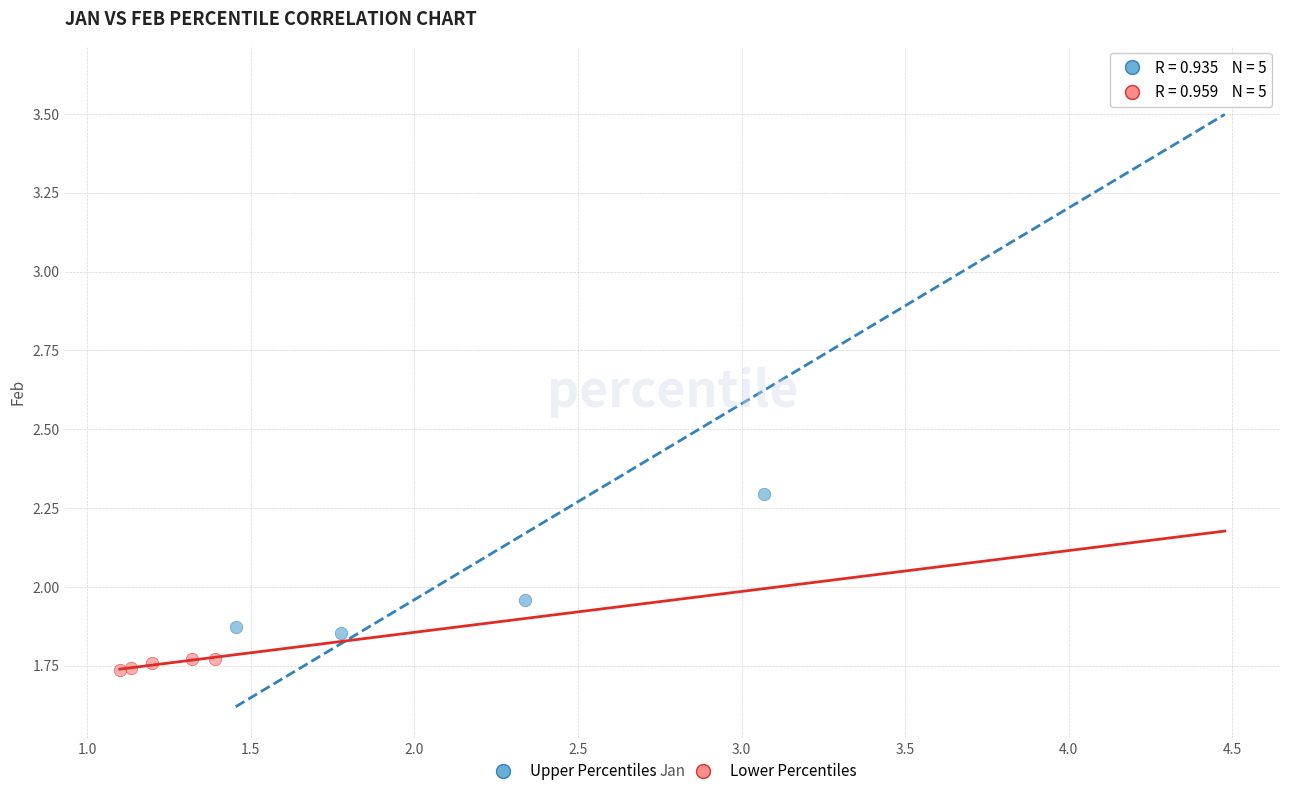

Which series has the largest Y range (max minus min)?

Upper Percentiles